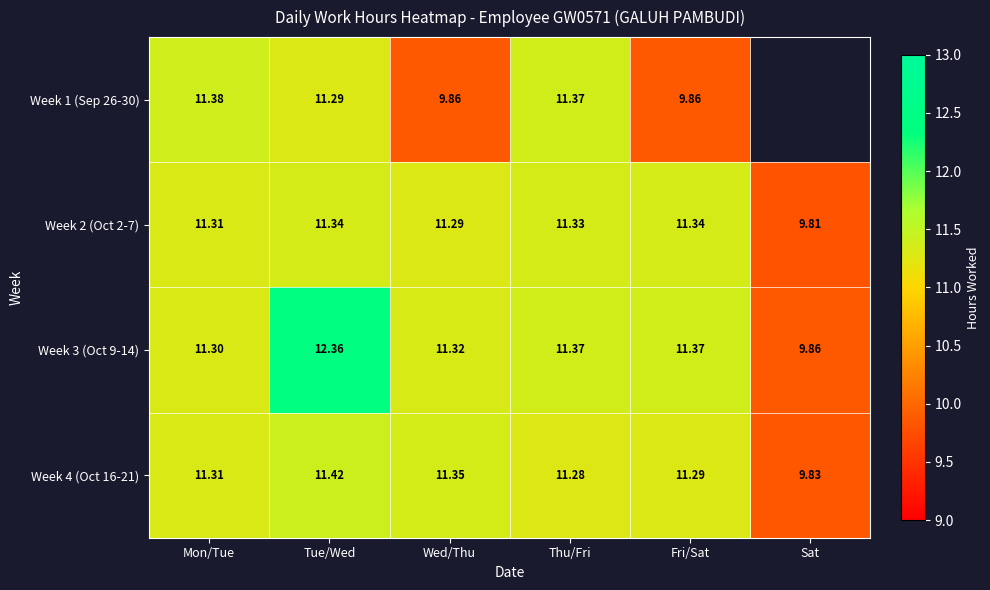

Which category has the lowest value in the Week 4 (Oct 16-21) series?

Sat